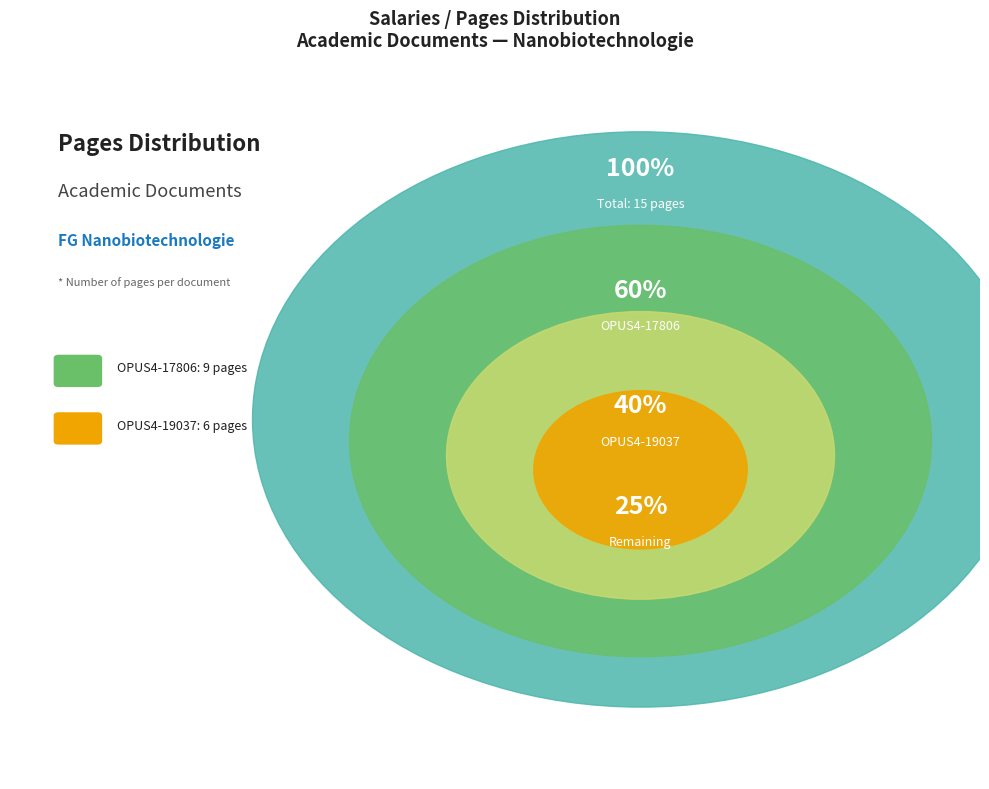

To the nearest percent, what is the difference between the largest and smallest slice percentages?

20%